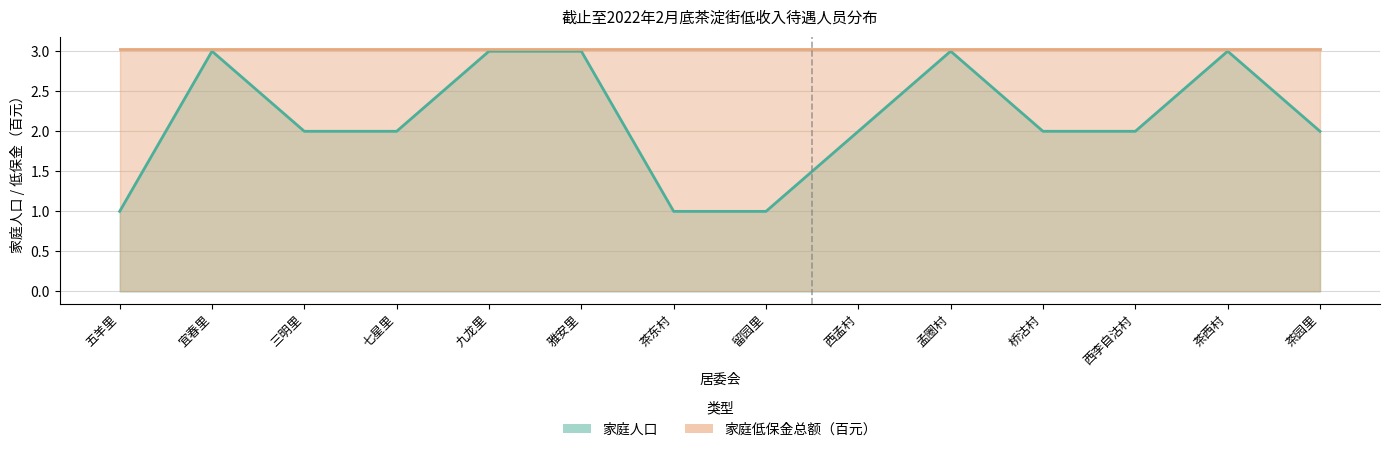

What is the label of the 3rd point from the right?

西李自沽村